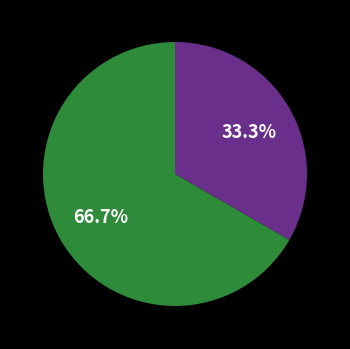

Does any single category account for the majority?

Yes